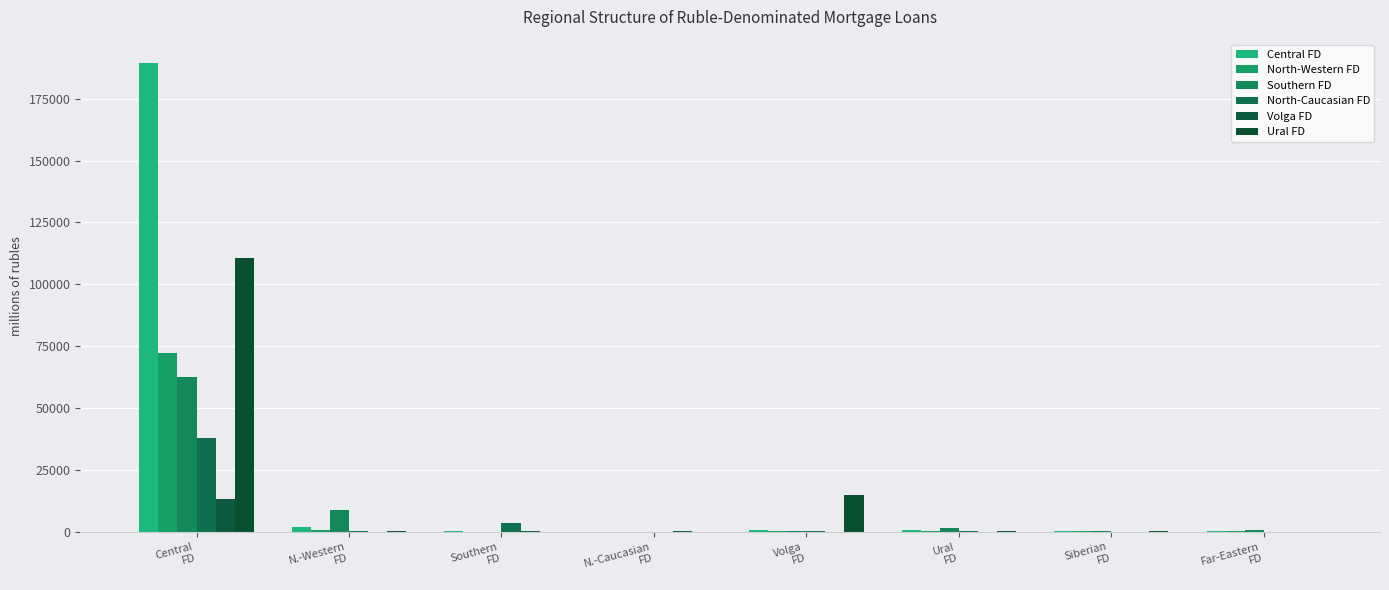

What is the difference between the maximum and minimum values in the Southern FD series?

62484